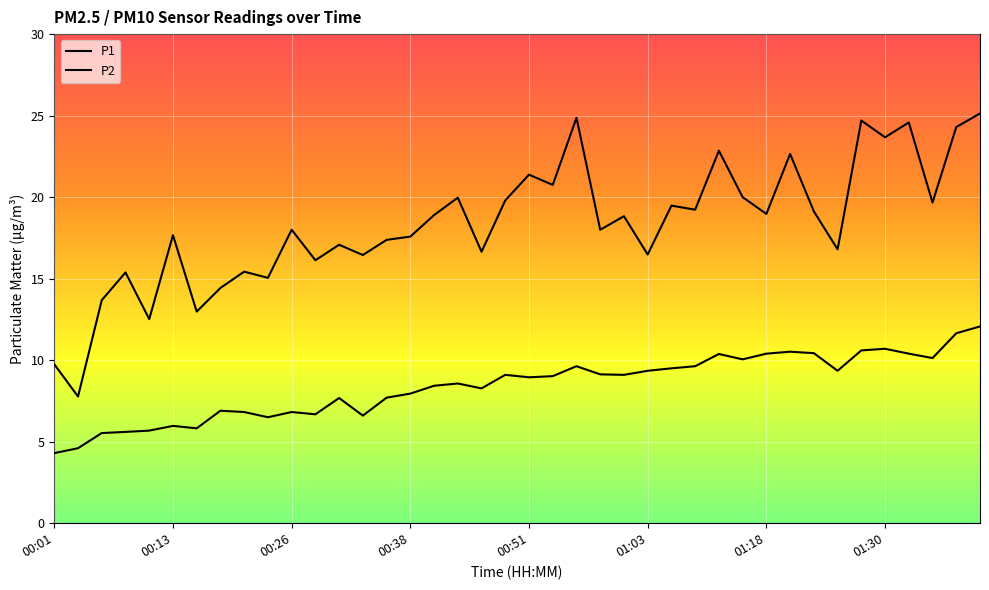

Does the chart display data point markers on the line(s)?

No